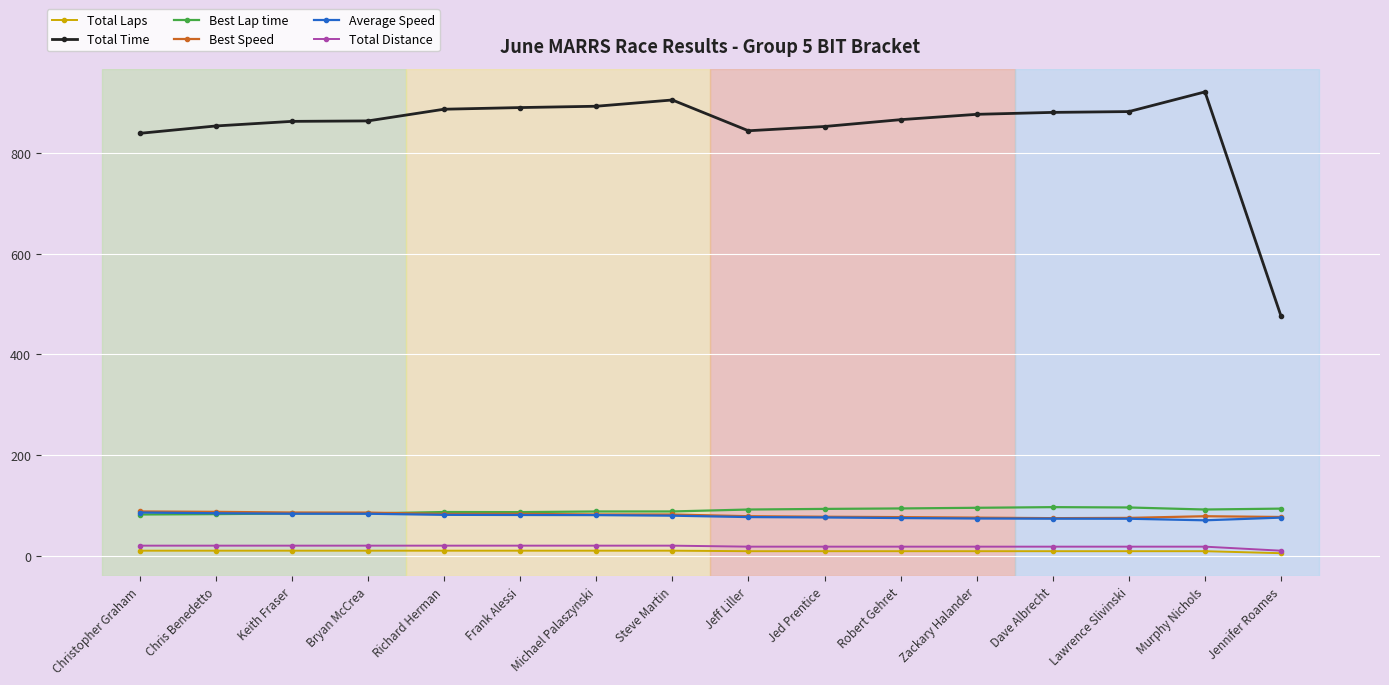

How many values in the Total Distance series are below 20?

8